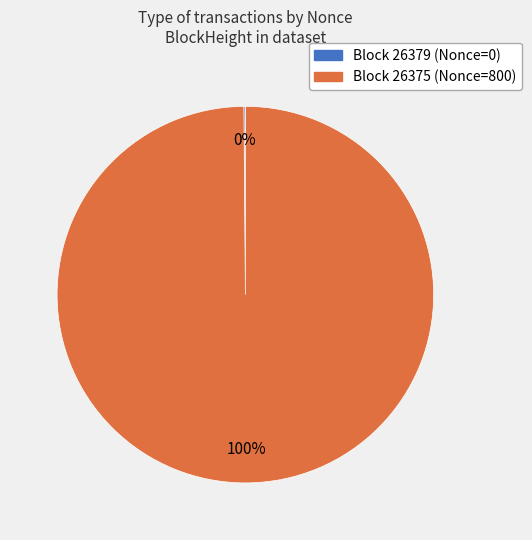

To the nearest percent, what is the difference between the largest and smallest slice percentages?

100%